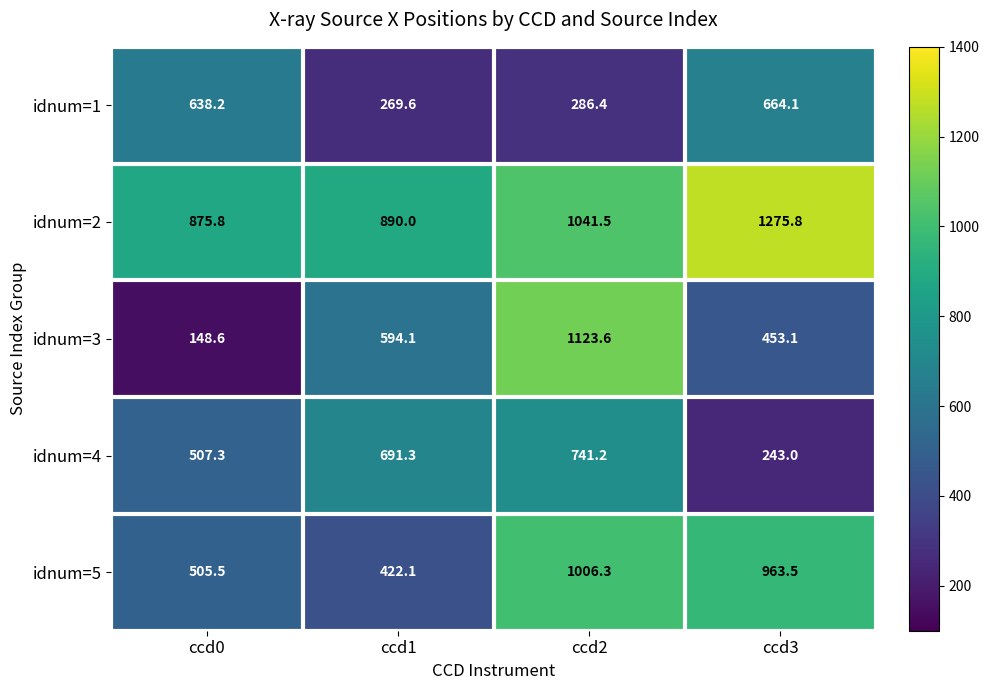

Is it true that idnum=2 equals 258.7 at ccd2?

False